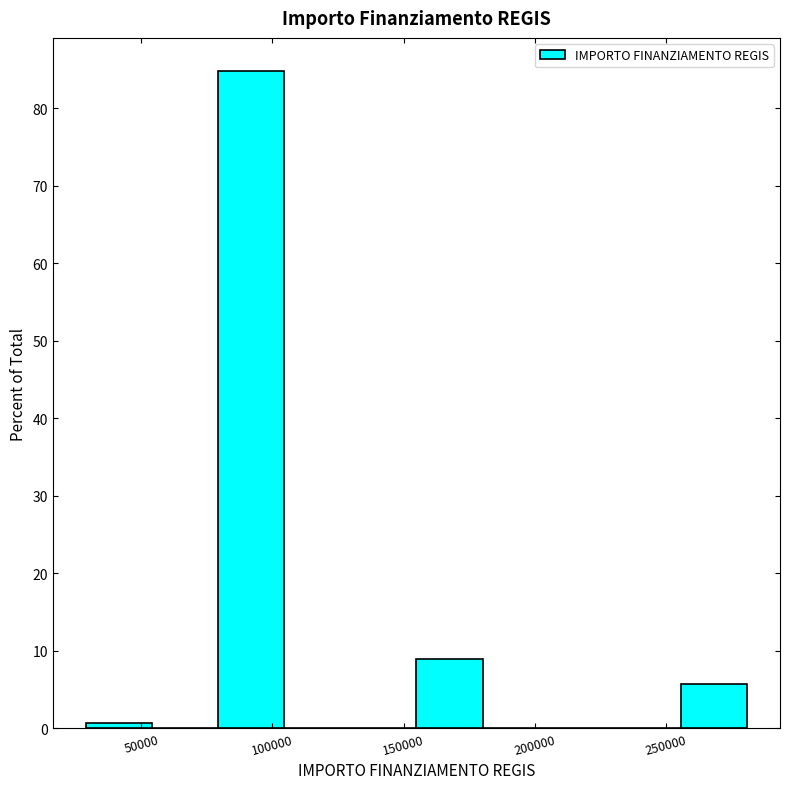

Over which range of the x-axis is the bar tallest?

80000 to 105000